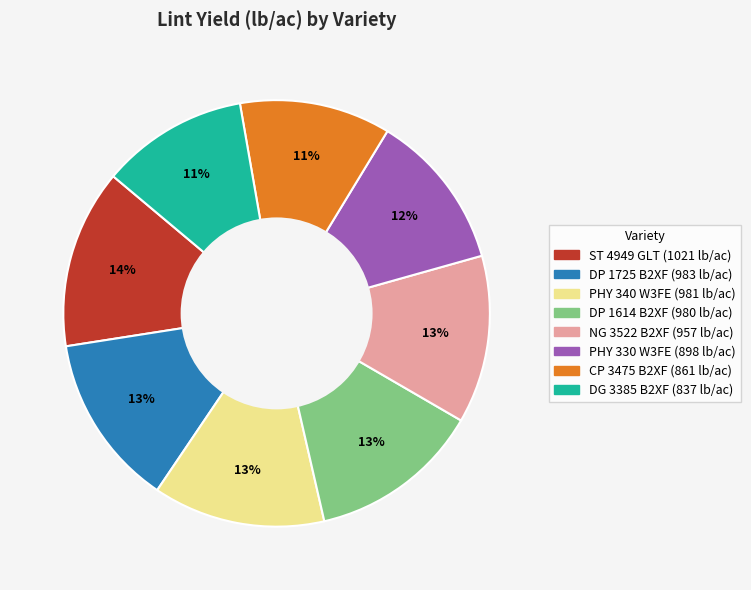

To the nearest percent, what portion does DP 1725 B2XF represent?

13%